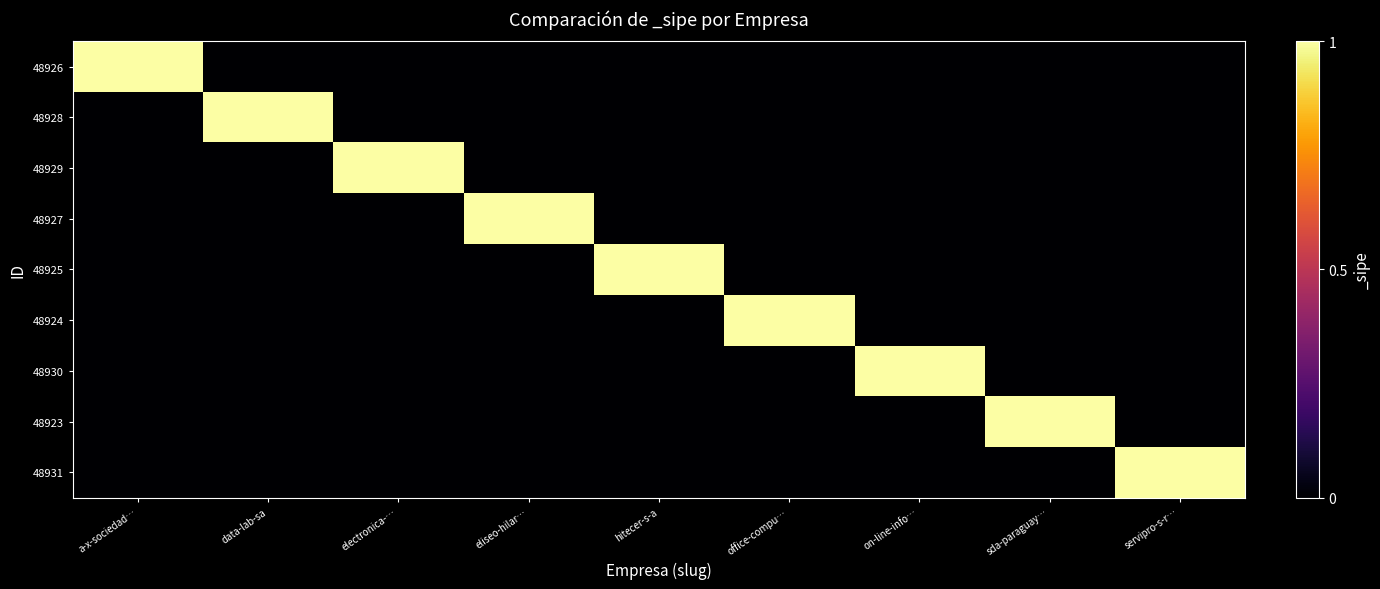

At which category does the chart reach its peak across all series?

a-x-sociedad…